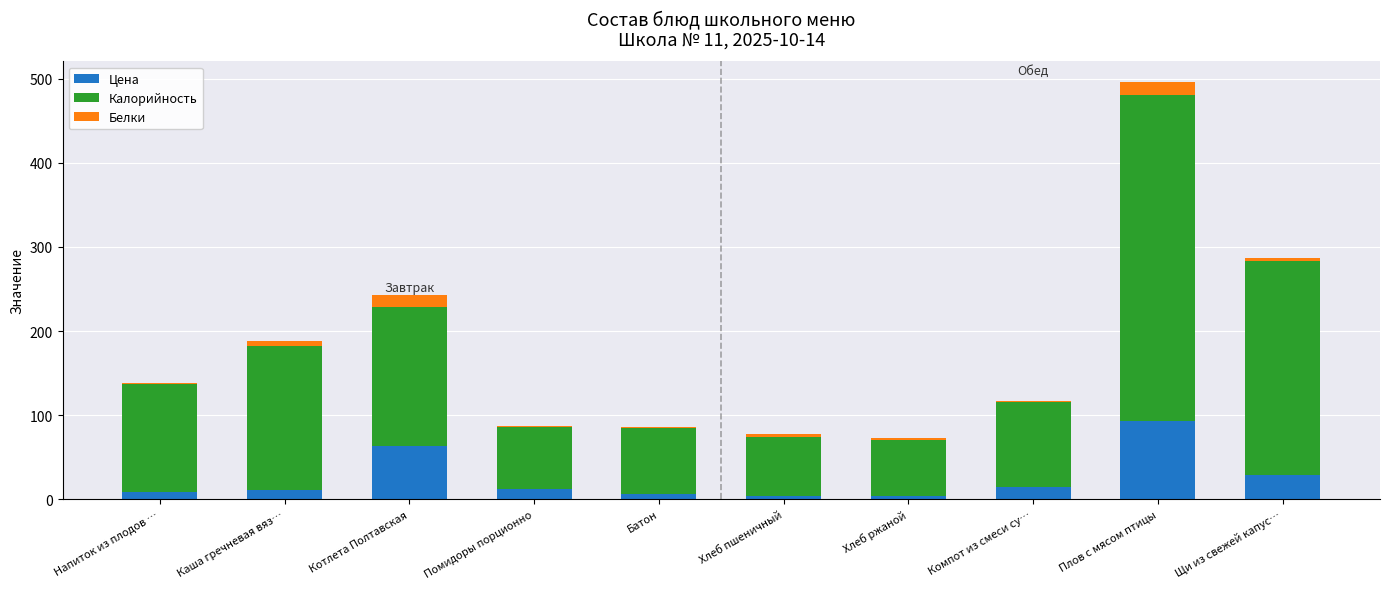

What is the highest value of the Цена series?

93.0